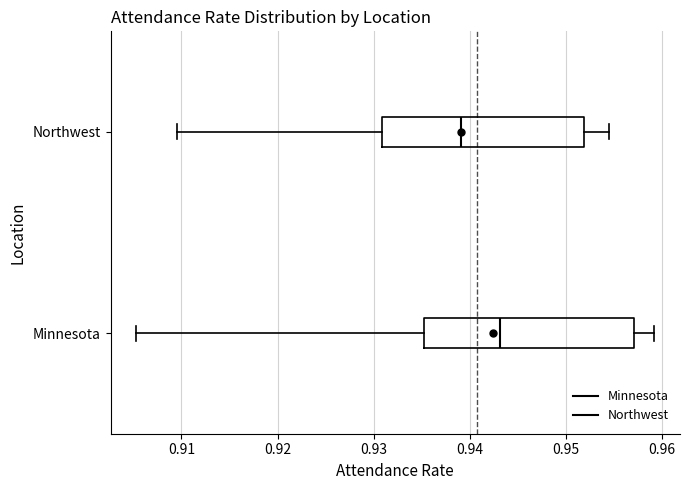

Reading bottom to top, read every box against the x-axis: the position of its median line, the range the box covers, and the ends of its whiskers. The values are not printed on the chart, so give them approximately, as read against the axis.

Minnesota: median 0.943, box 0.935 to 0.957, whiskers 0.905 to 0.959
Northwest: median 0.939, box 0.931 to 0.952, whiskers 0.910 to 0.955